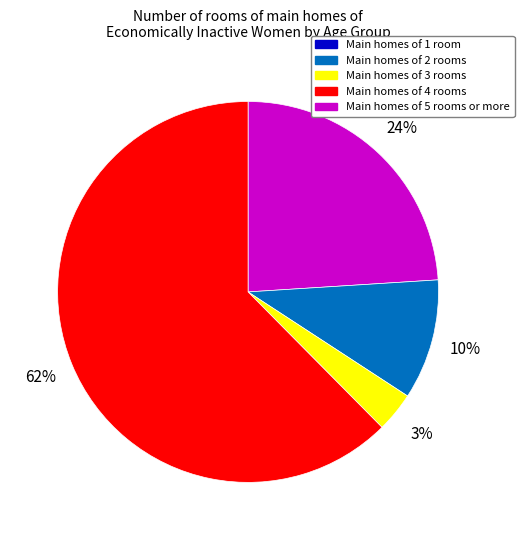

To the nearest percent, what is the average slice percentage?

25%